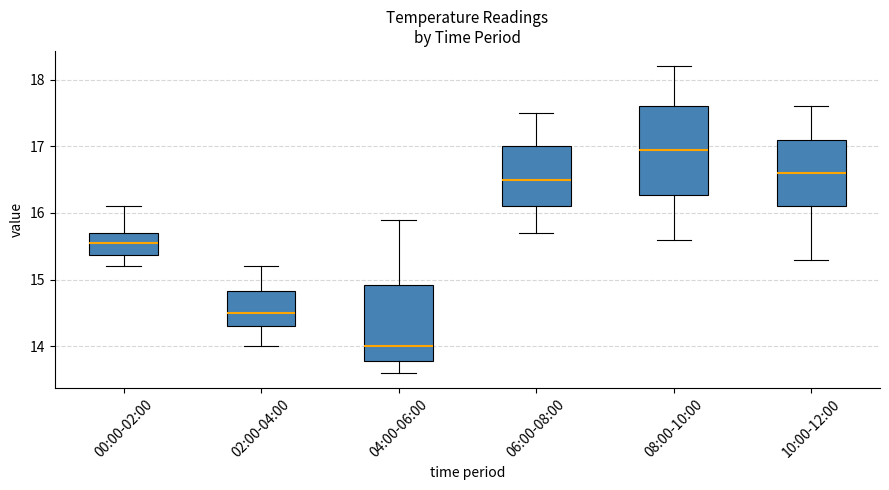

Reading left to right, read every box against the y-axis: the position of its median line, the range the box covers, and the ends of its whiskers. The values are not printed on the chart, so give them approximately, as read against the axis.

00:00-02:00: median 15.6, box 15.4 to 15.7, whiskers 15.2 to 16.1
02:00-04:00: median 14.5, box 14.3 to 14.8, whiskers 14.0 to 15.2
04:00-06:00: median 14.0, box 13.8 to 14.9, whiskers 13.6 to 15.9
06:00-08:00: median 16.5, box 16.1 to 17.0, whiskers 15.7 to 17.5
08:00-10:00: median 17.0, box 16.3 to 17.6, whiskers 15.6 to 18.2
10:00-12:00: median 16.6, box 16.1 to 17.1, whiskers 15.3 to 17.6